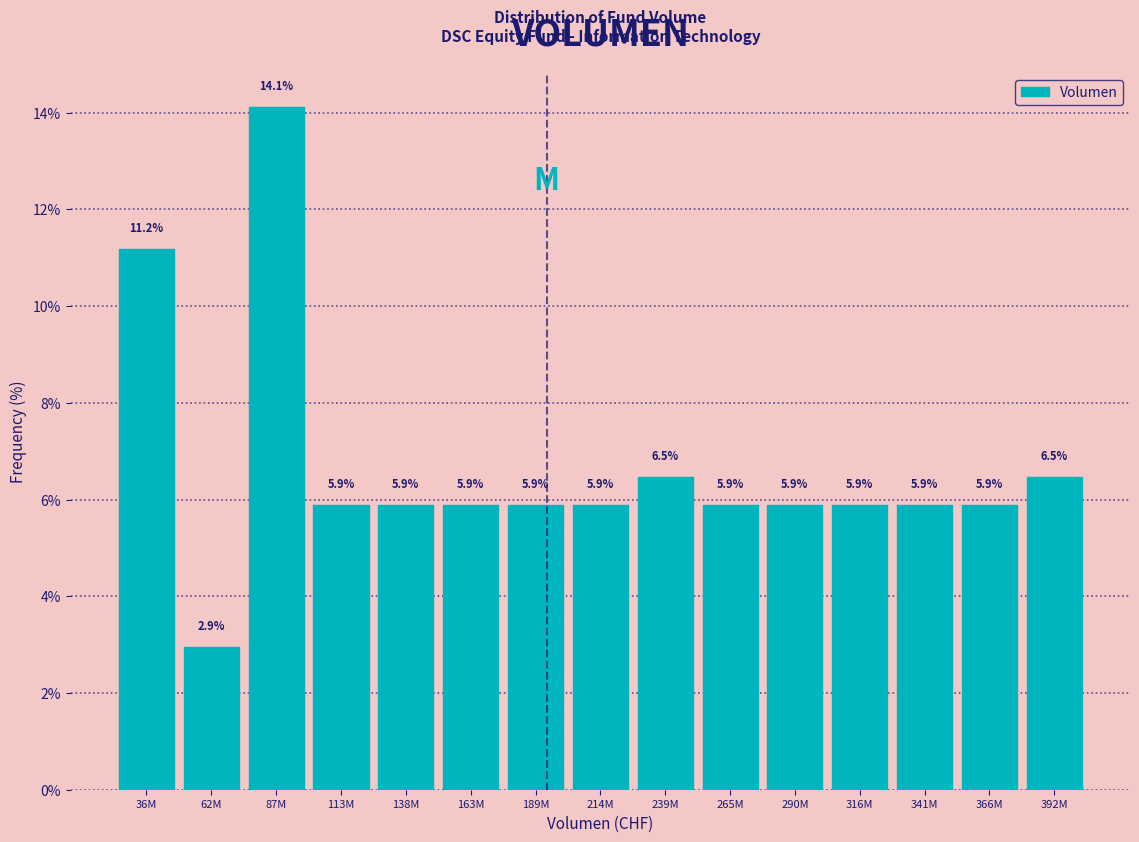

Reading left to right, extract all data points from this chart.

11.2	2.9	14.1	5.9	5.9	5.9	5.9	5.9	6.5	5.9	5.9	5.9	5.9	5.9	6.5